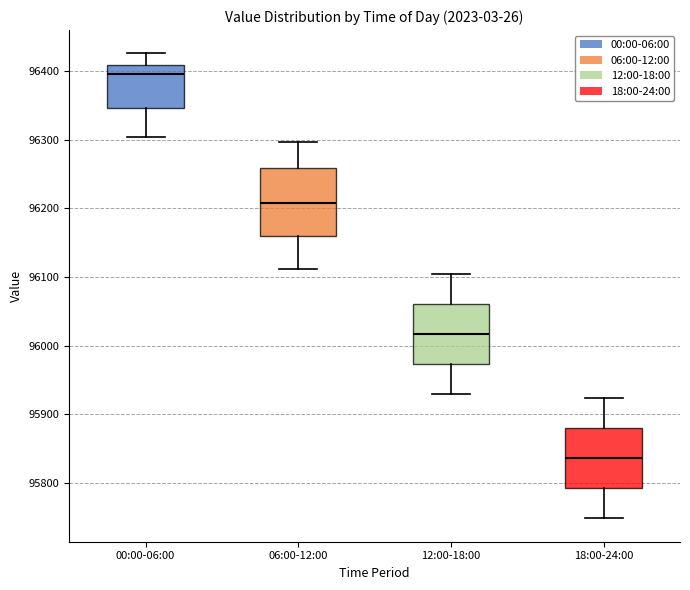

Which box is the tallest, from its lower edge to its upper edge?

06:00-12:00